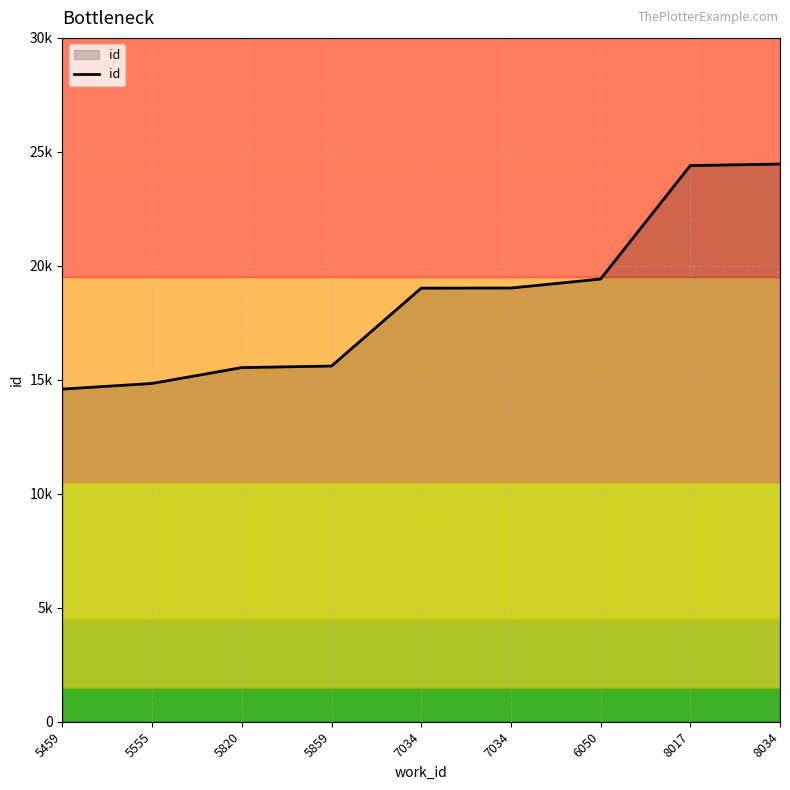

Does the chart display data point markers on the line(s)?

No